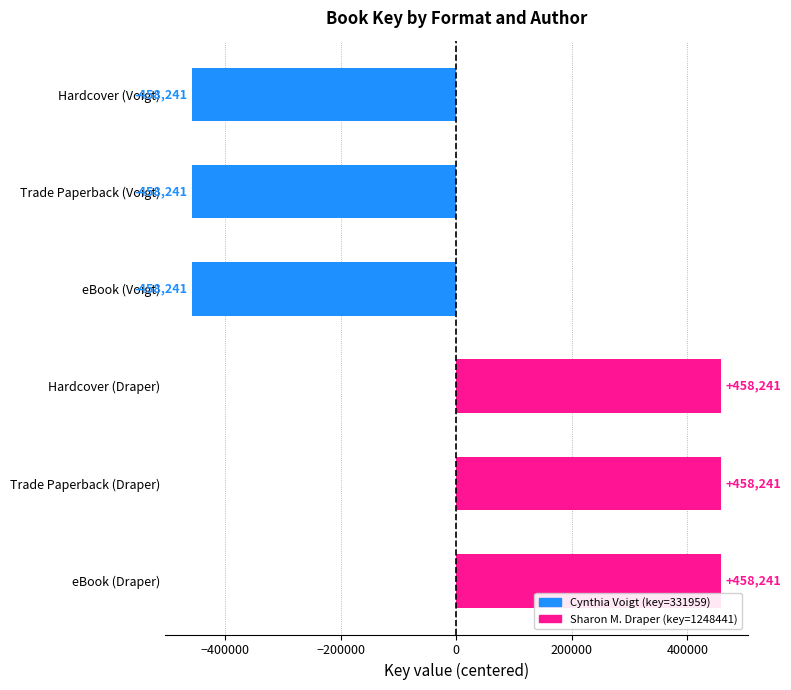

Reading top to bottom, list all the values displayed in this chart.

-458241	-458241	-458241	458241	458241	458241